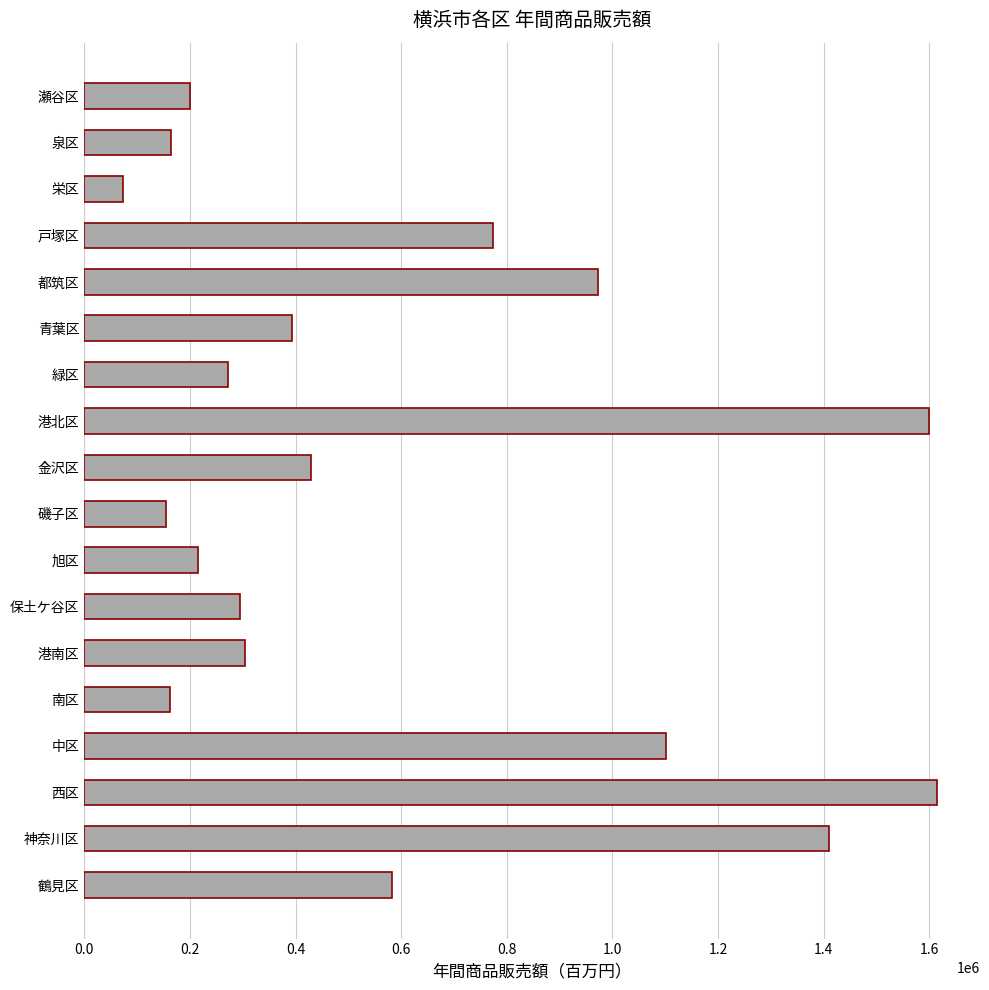

True or false: the data shows 613367 at 金沢区.

False